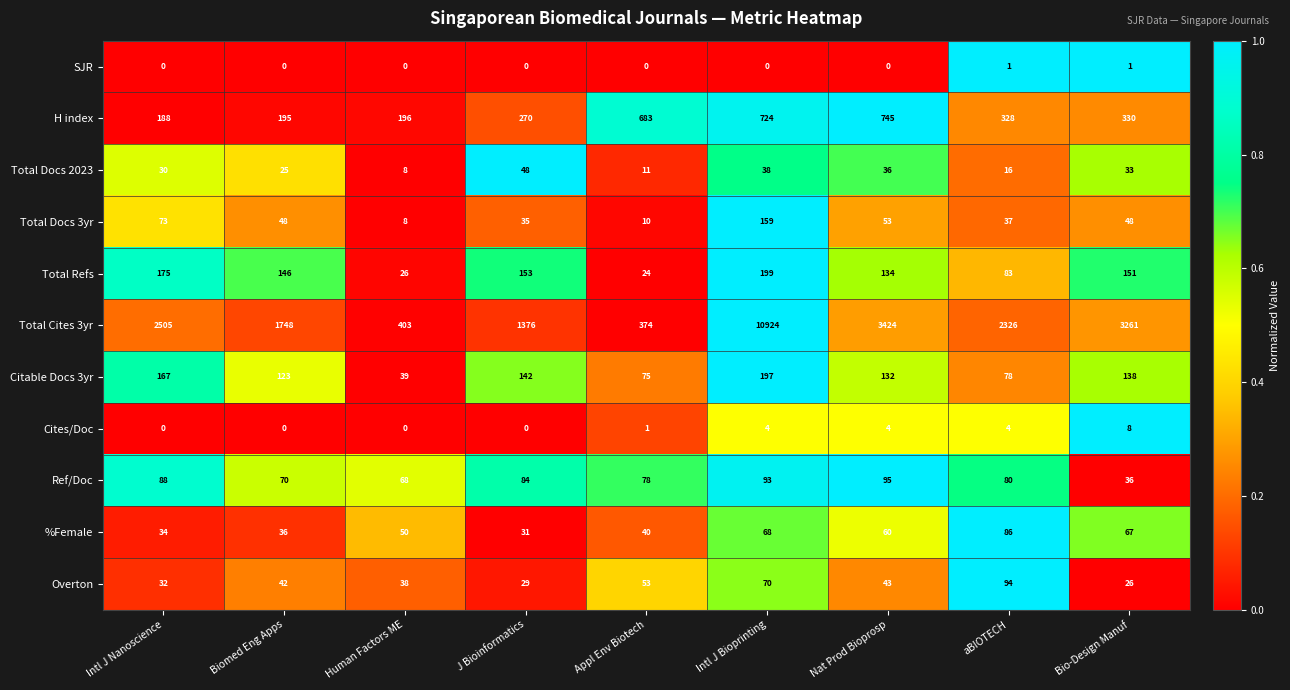

Is the value of Ref/Doc at Intl J Bioprinting greater than the value of H index at aBIOTECH?

No